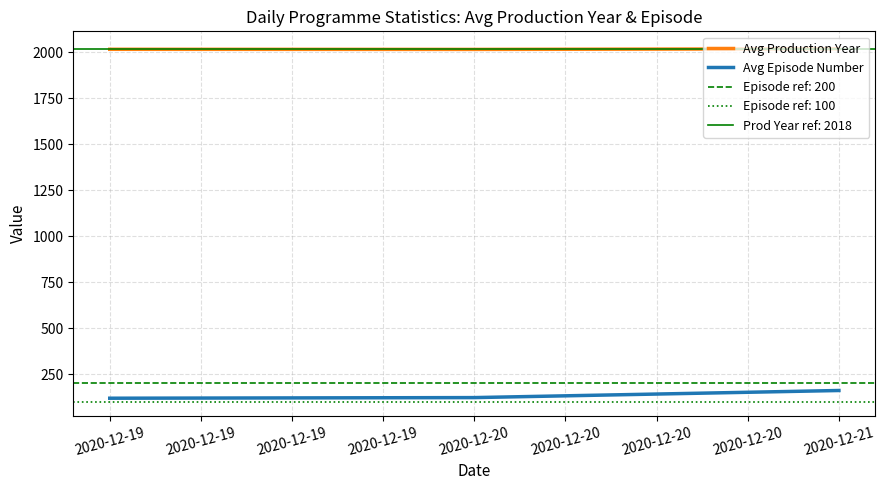

What is the lowest value of the Avg Episode Number series?

119.0